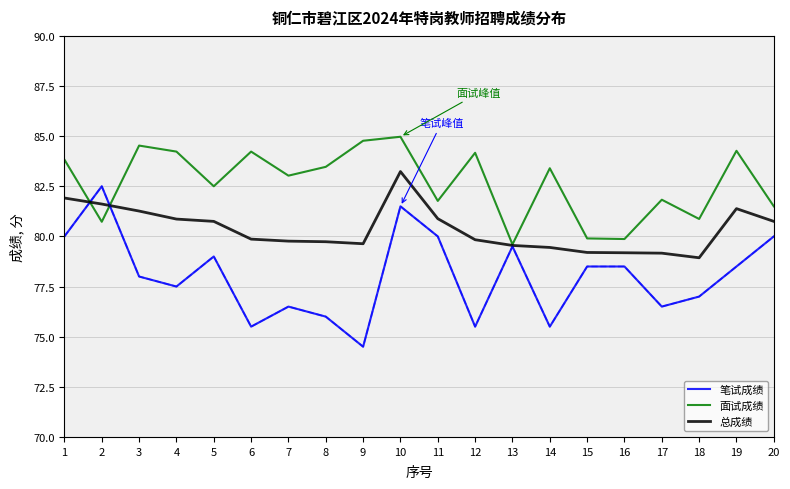

List the series in order of their overall mean, highest first.

面试成绩, 总成绩, 笔试成绩